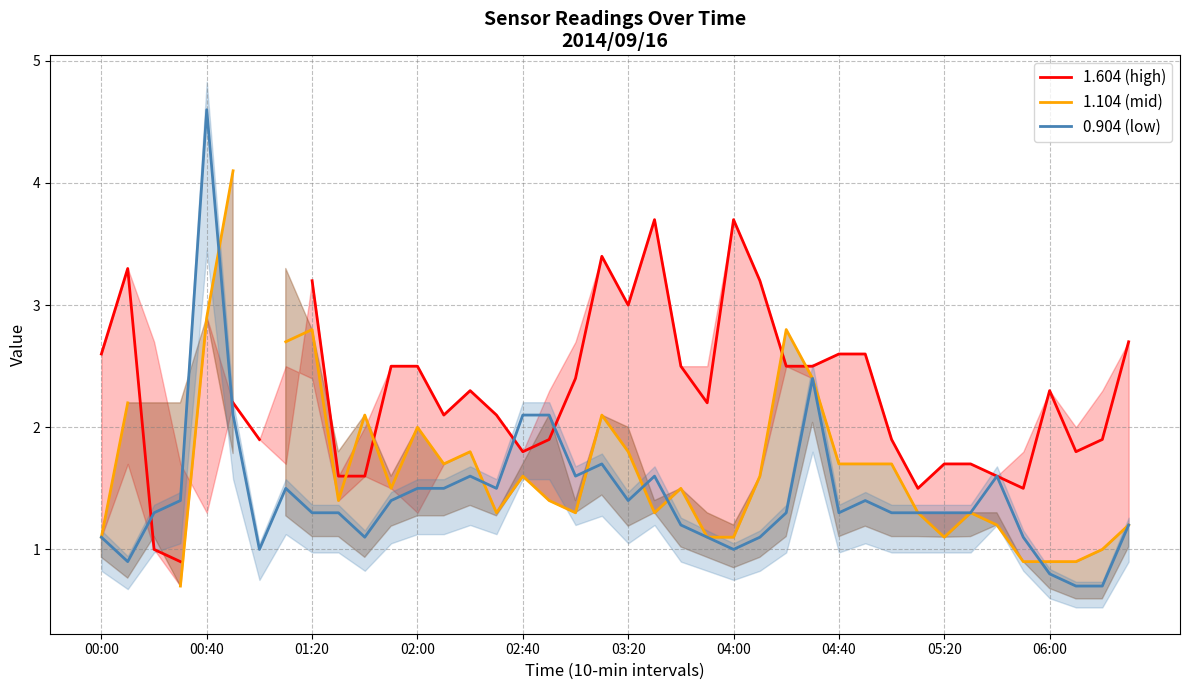

At how many categories does at least one series exceed 2?

28